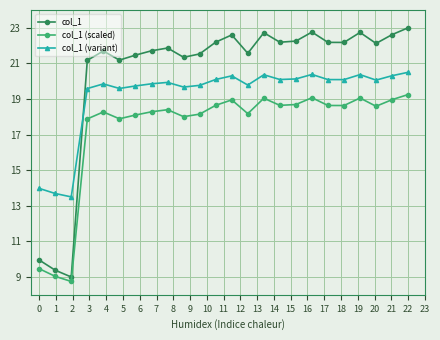

Rank the series by their average value, from highest to lowest.

col_1, col_1 (variant), col_1 (scaled)